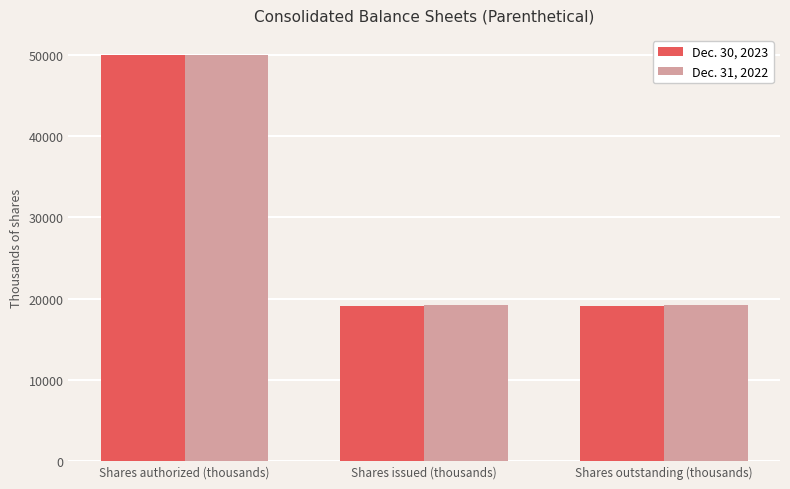

Which series changed the most between Shares authorized (thousands) and Shares issued (thousands)?

Dec. 30, 2023